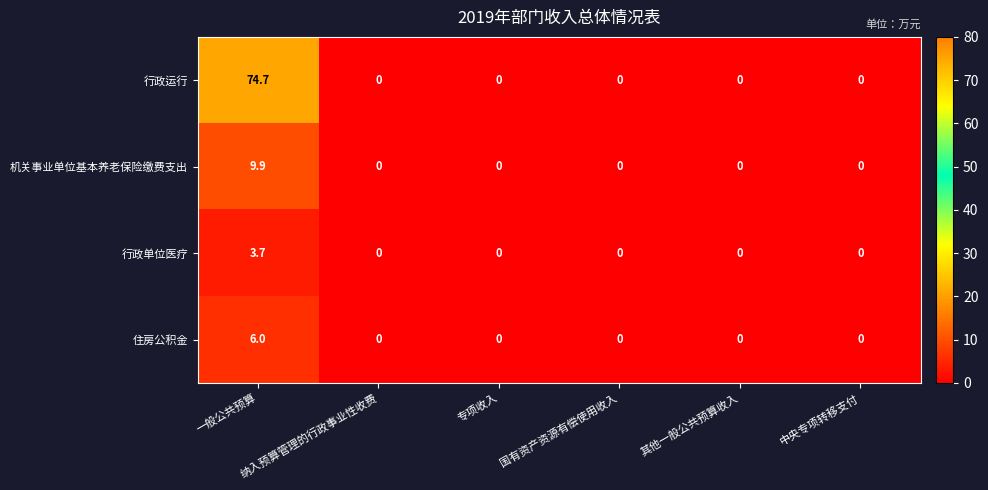

What is the maximum value for 行政单位医疗?

3.7